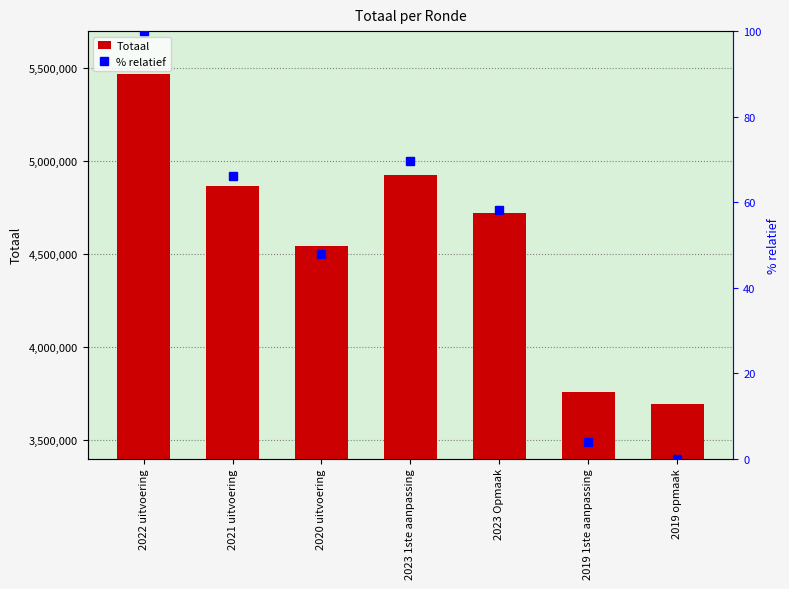

Read the % relatief value at 2022 uitvoering.

100.0